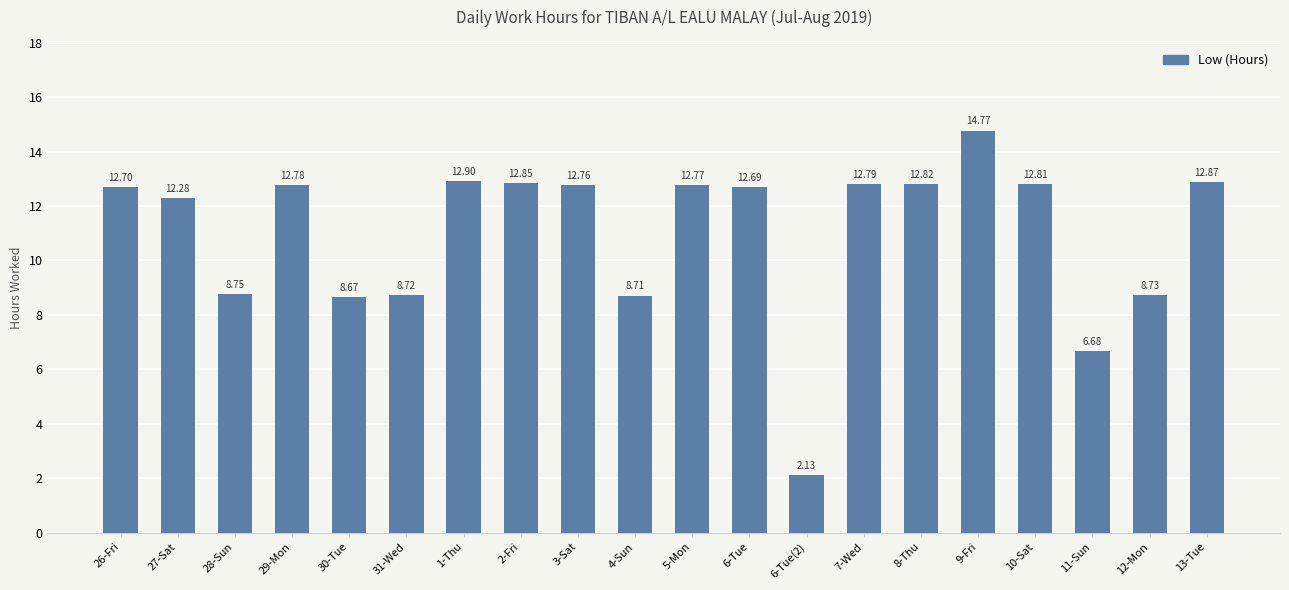

What is the sum of the values at 5-Mon and 4-Sun?

21.5